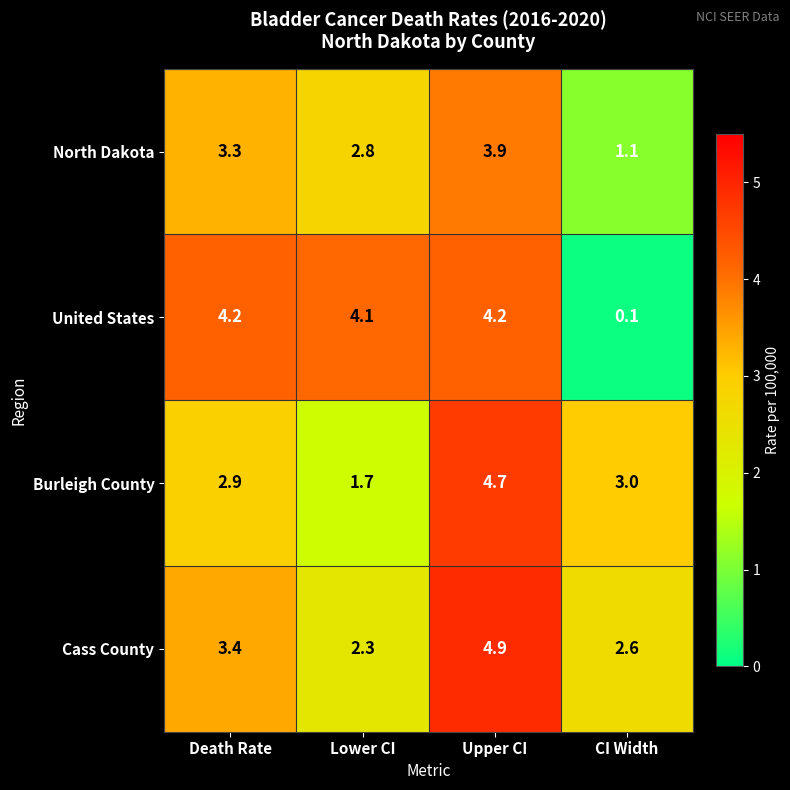

What is the minimum value shown in the chart?

0.1